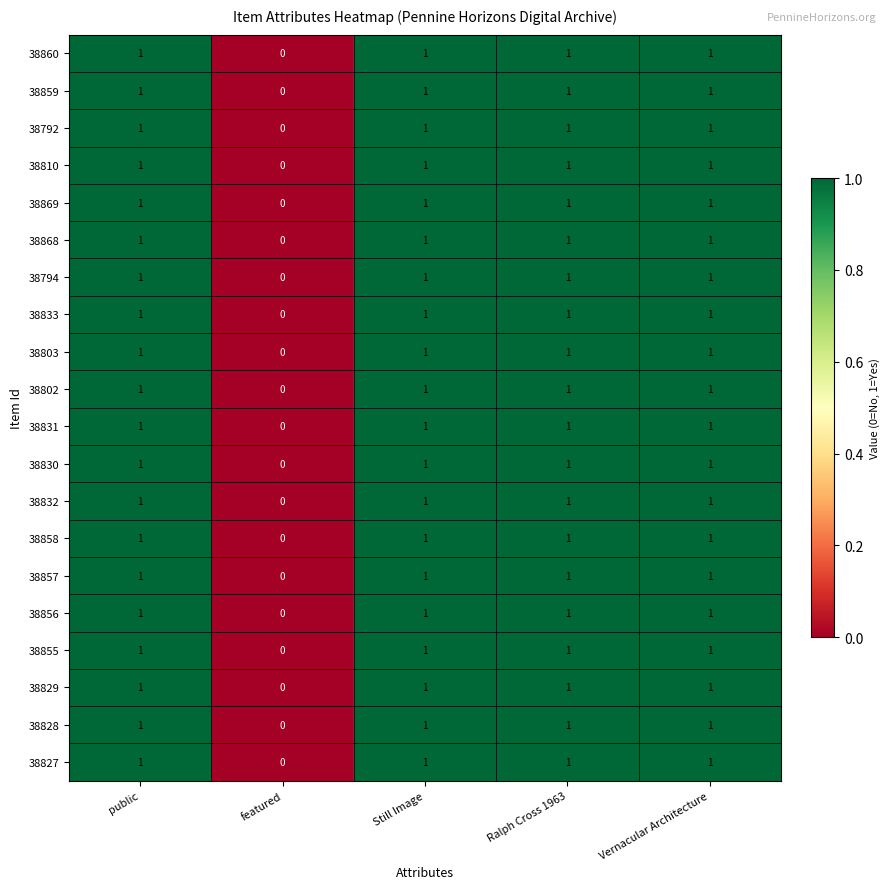

At which label does 38803 reach its minimum?

featured